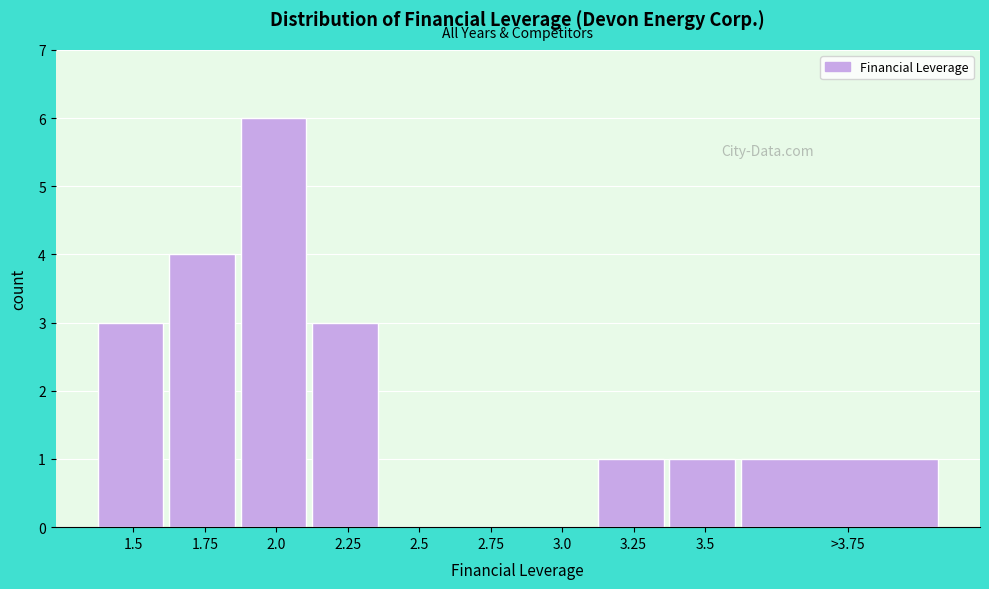

Reading left to right, list all the values displayed in this chart.

1.5=3	1.75=4	2.0=6	2.25=3	2.5=0	2.75=0	3.0=0	3.25=1	3.5=1	>3.75=1